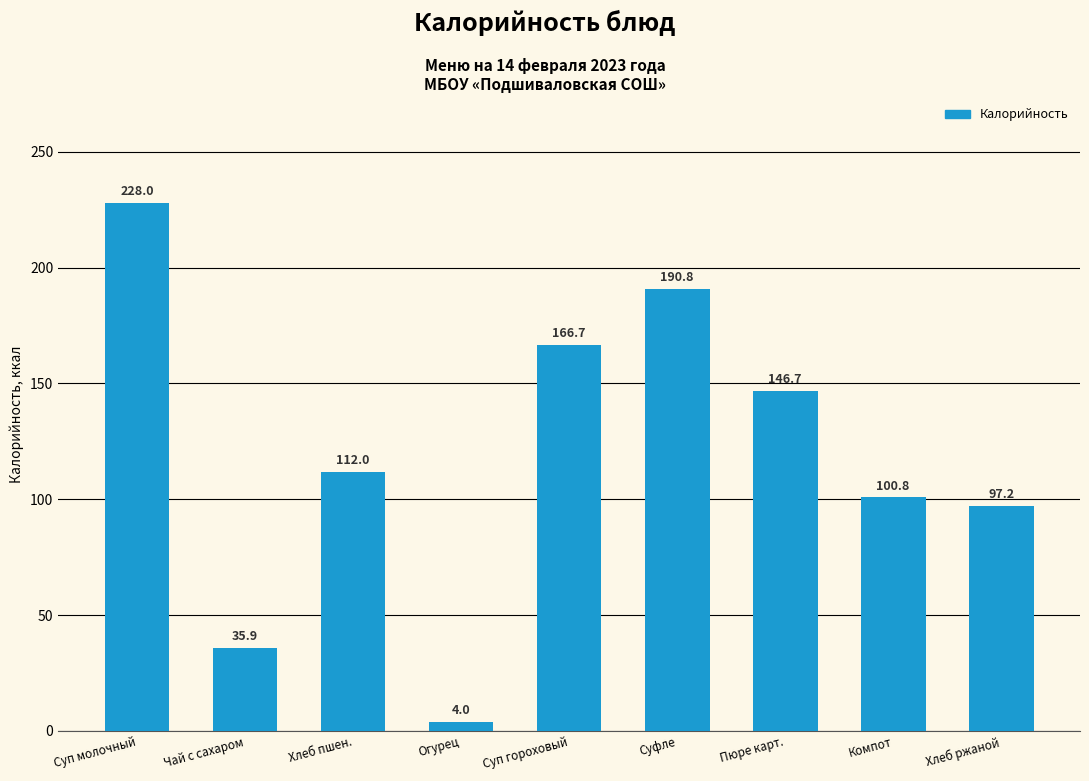

Rank the categories by value from highest to lowest.

Суп молочный, Суфле, Суп гороховый, Пюре карт., Хлеб пшен., Компот, Хлеб ржаной, Чай с сахаром, Огурец